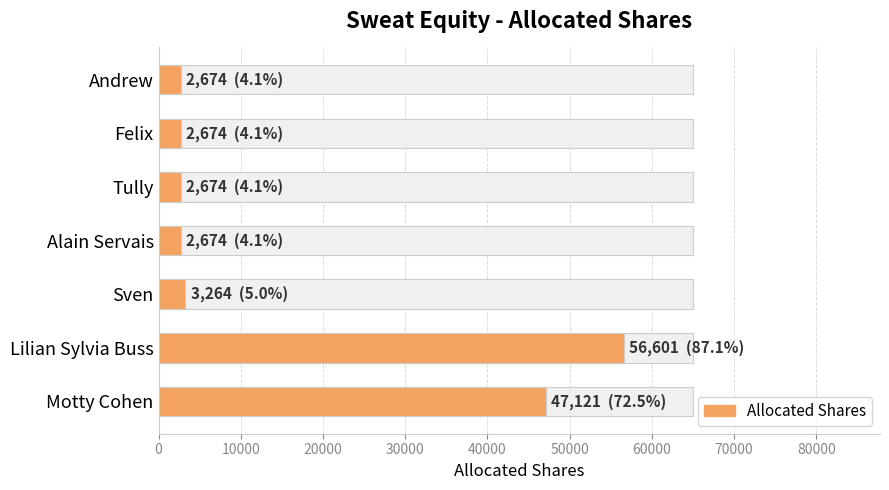

True or false: the data shows 1179 at Andrew.

False